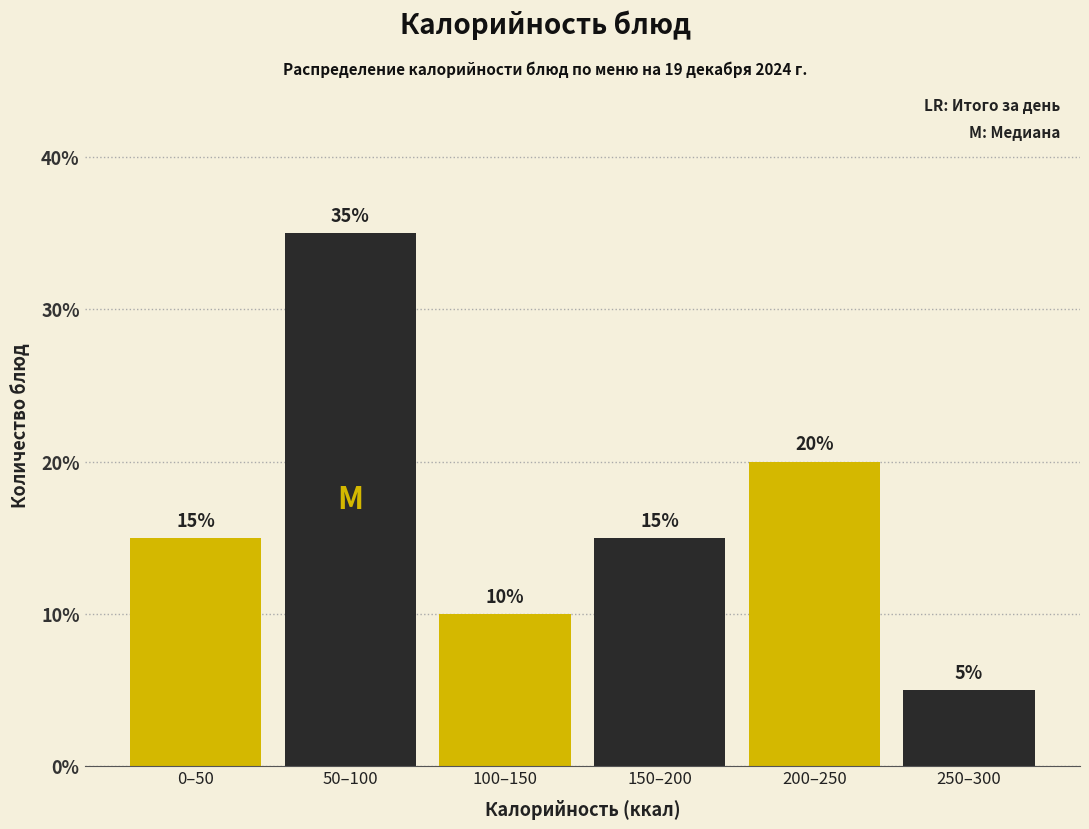

Reading left to right, list all the values displayed in this chart.

0–50=15	50–100=35	100–150=10	150–200=15	200–250=20	250–300=5